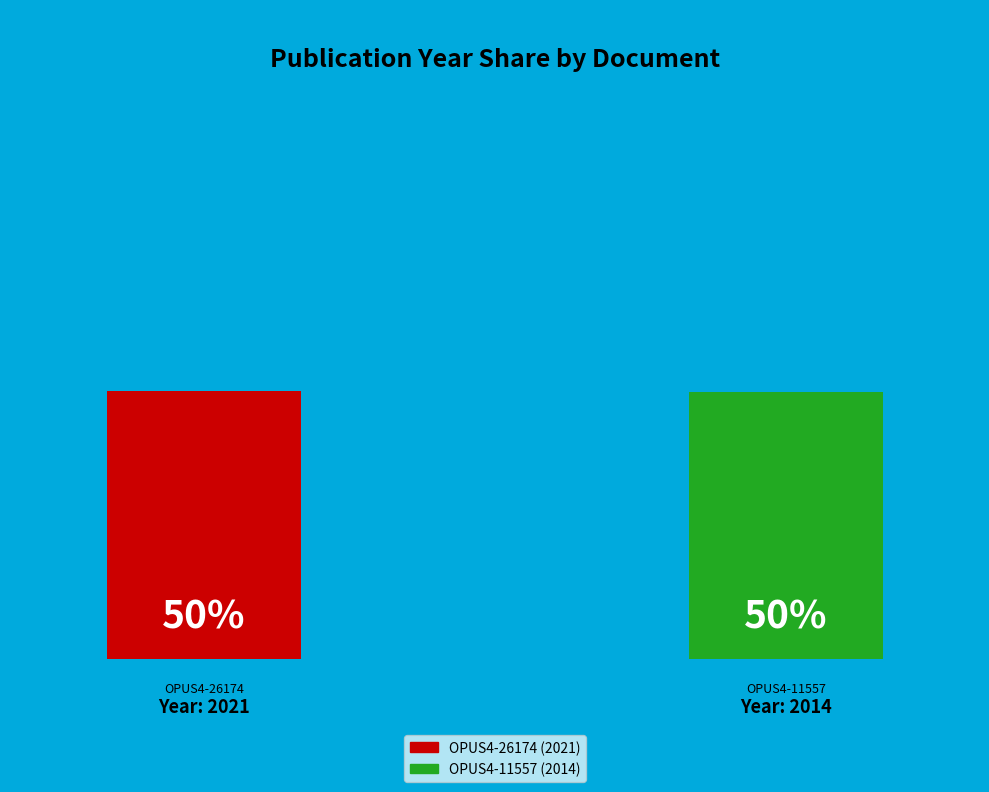

Combined, do OPUS4-26174 and OPUS4-11557 account for over 50%?

Yes